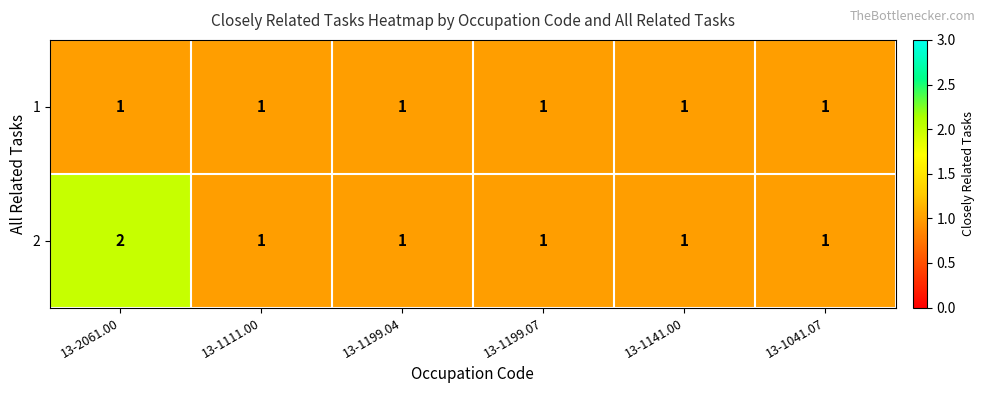

Which series has the largest range (max minus min)?

2